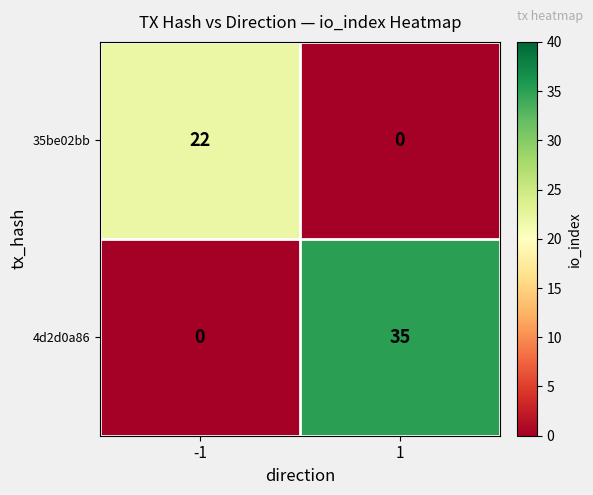

How many data points in 4d2d0a86 are less than 35?

1